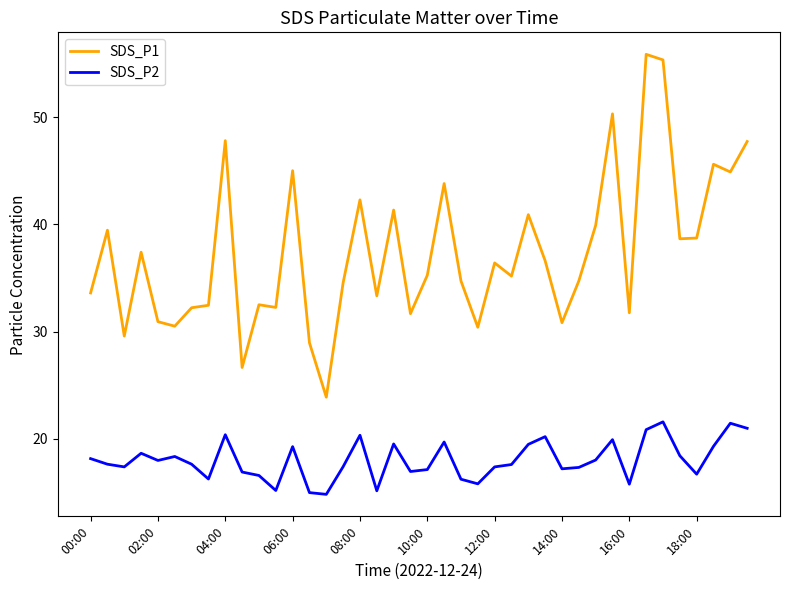

True or false: SDS_P1 and SDS_P2 intersect in this chart.

False